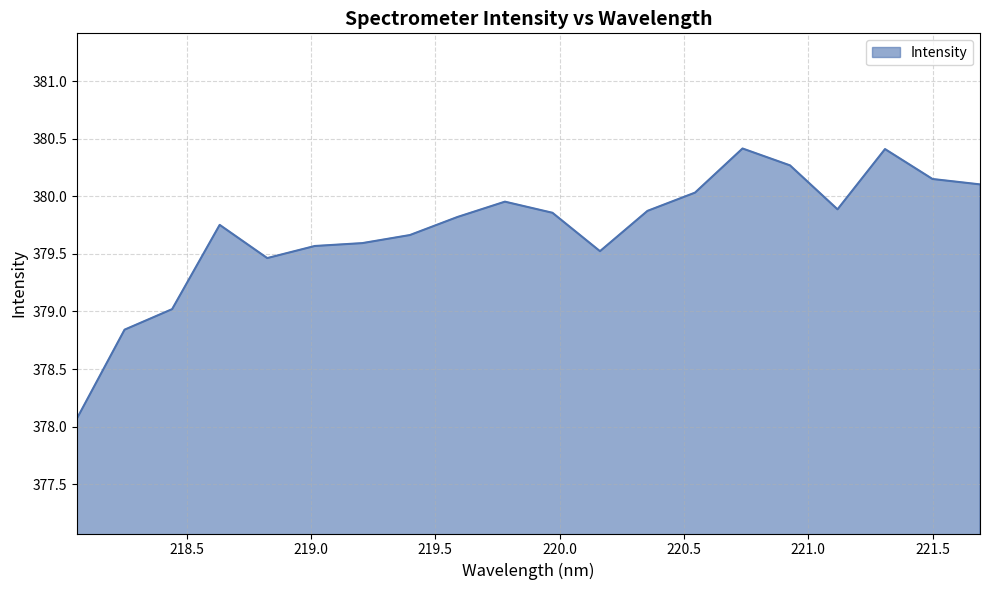

What is the smallest value displayed?

378.1